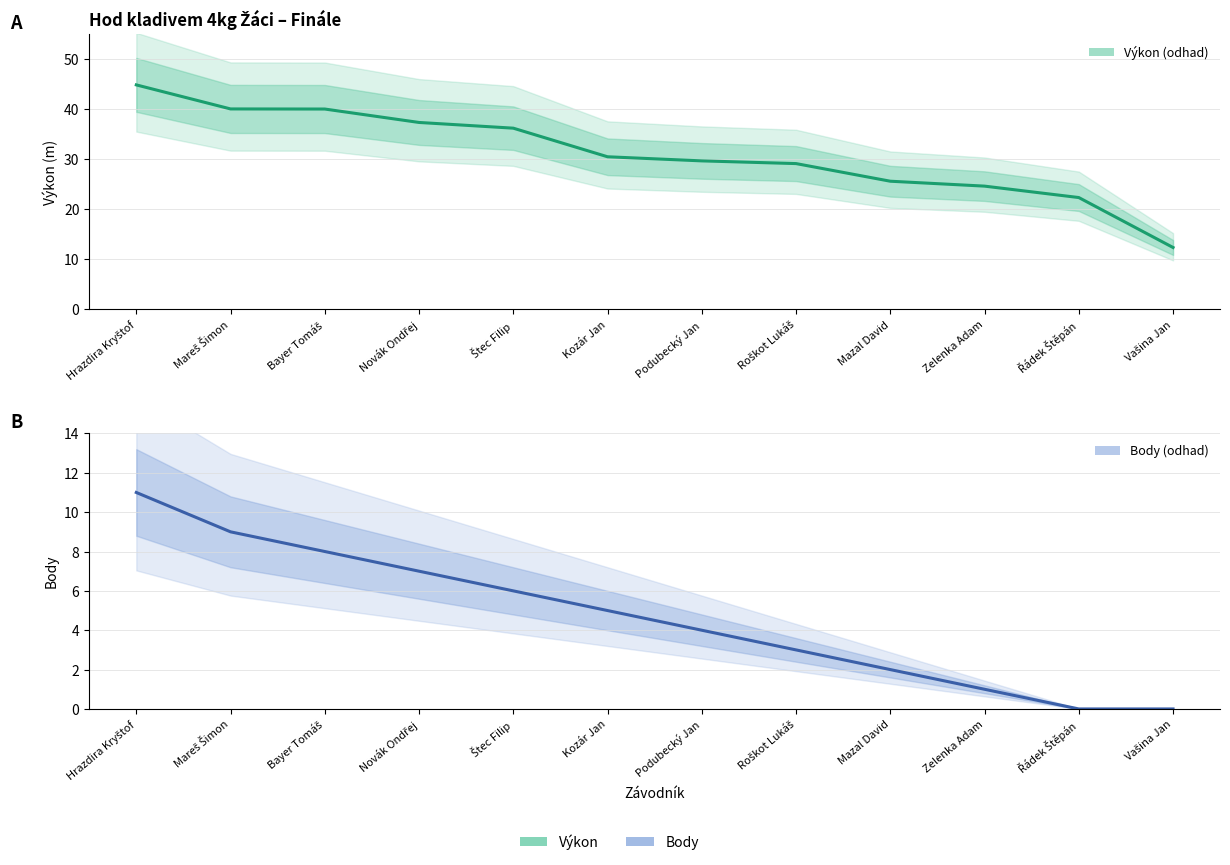

What position from the right is Podubecký Jan?

6